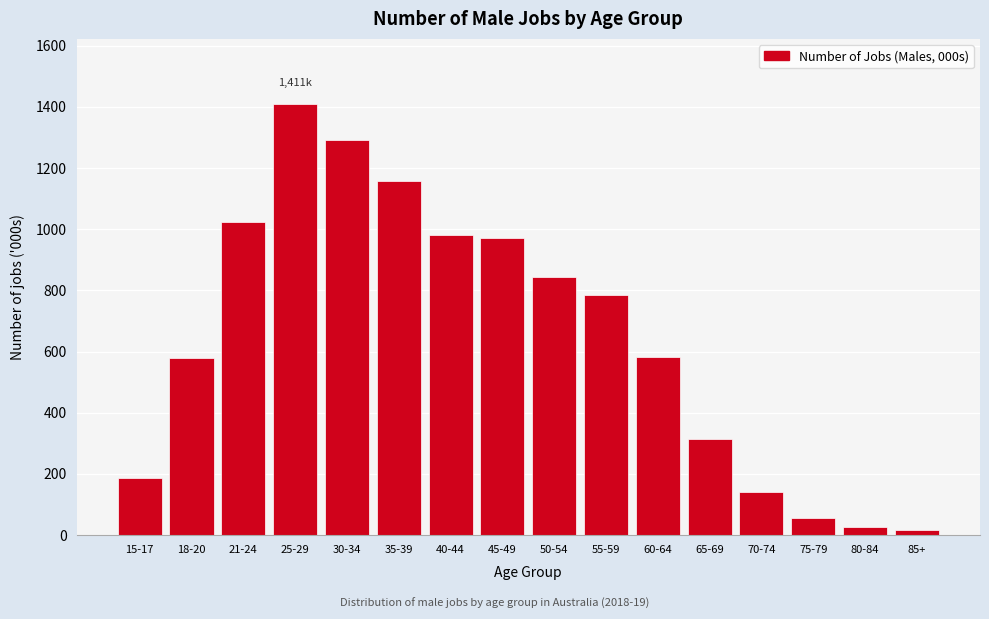

What is the label of the 2nd bar from the right?

80-84